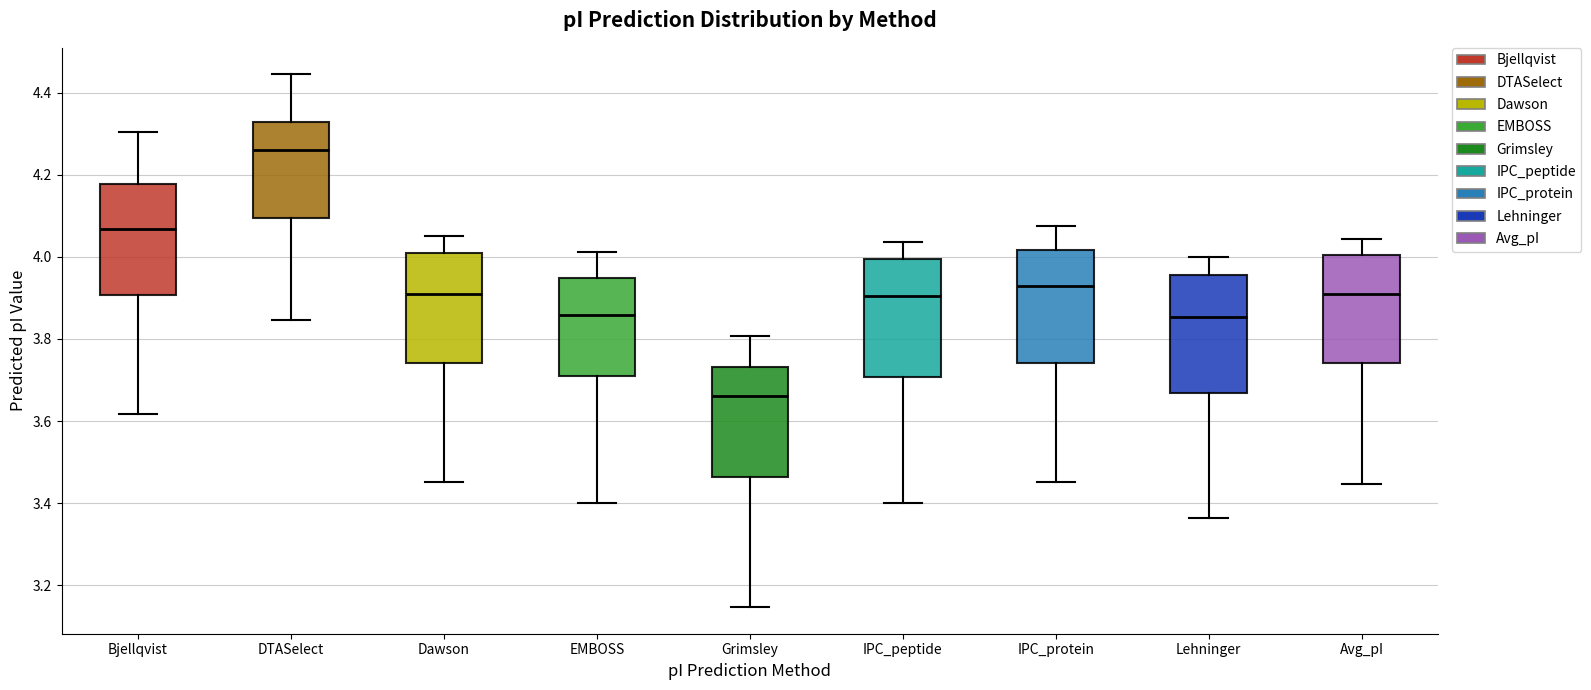

Which box's median line is the highest?

DTASelect